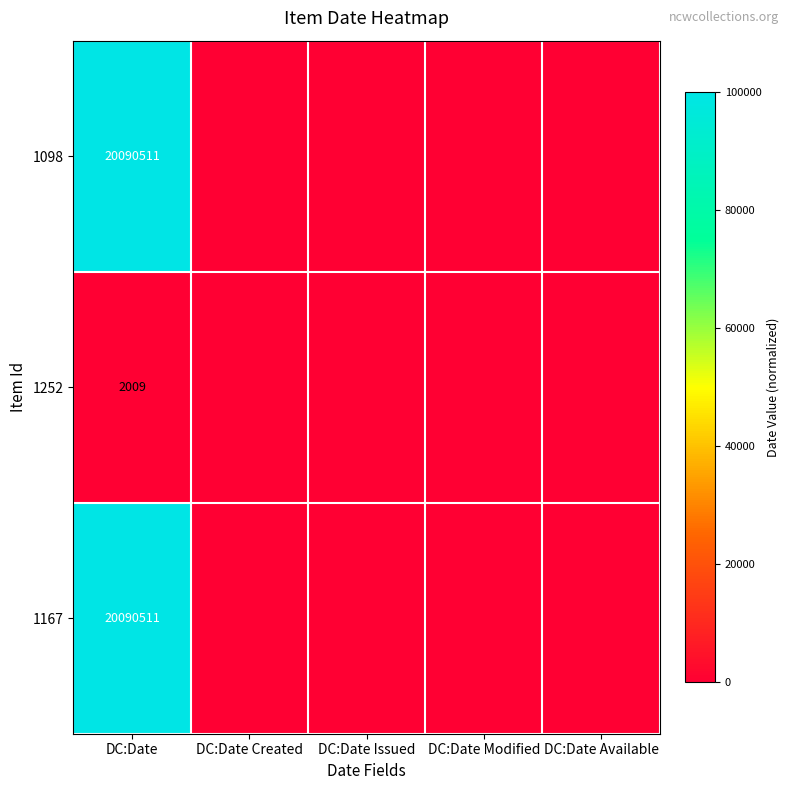

The value of 1252 at DC:Date is 2009. True or false?

True